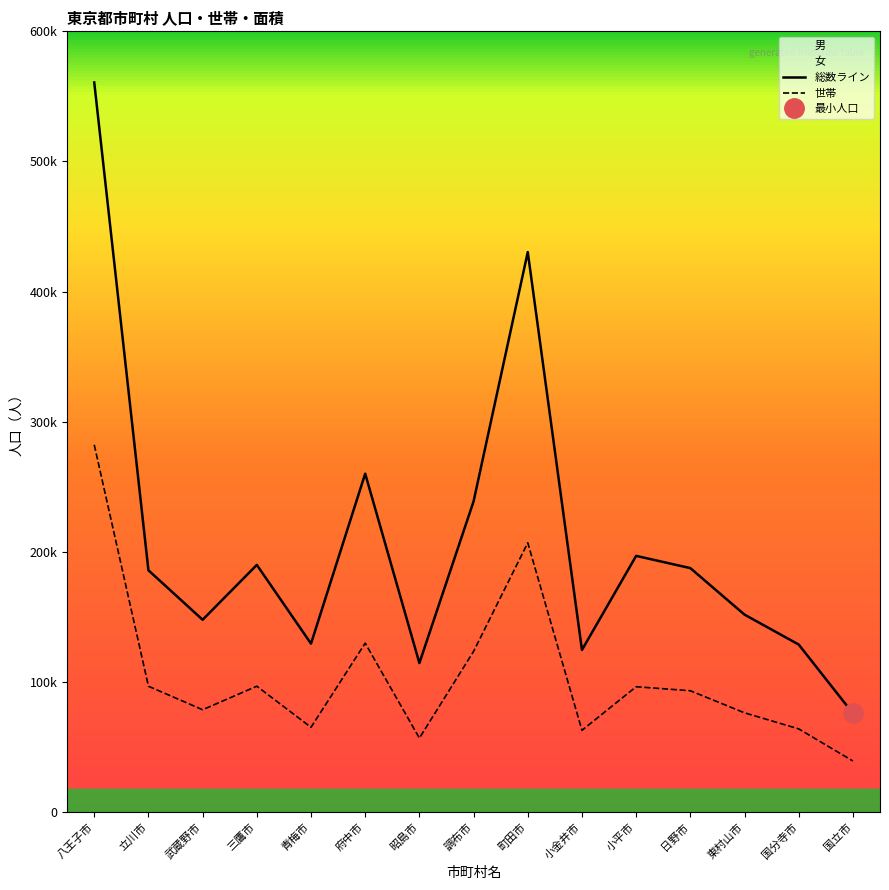

Count the number of categories in the chart.

15